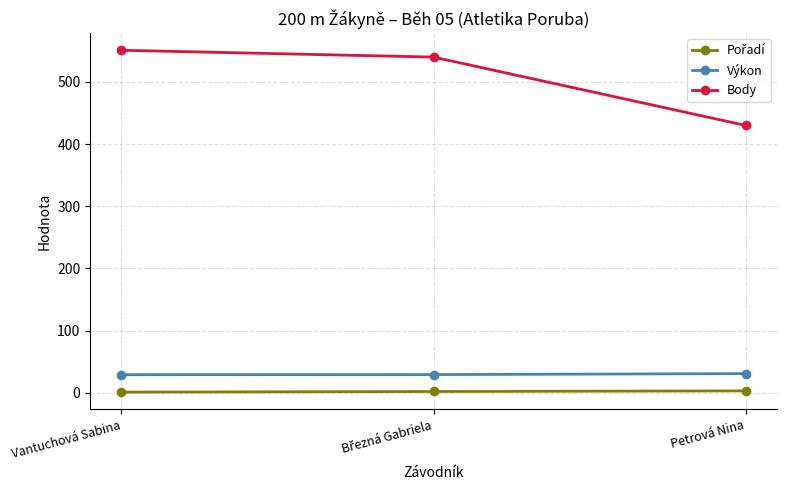

What is the average value of the Body series?

507.0